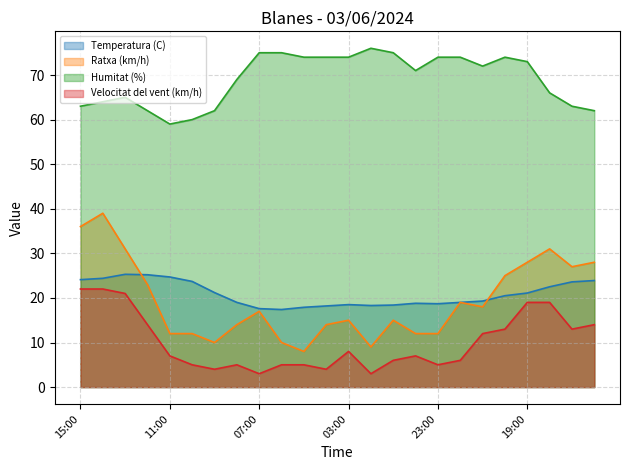

What is the total value across all series at 11:00?

102.7